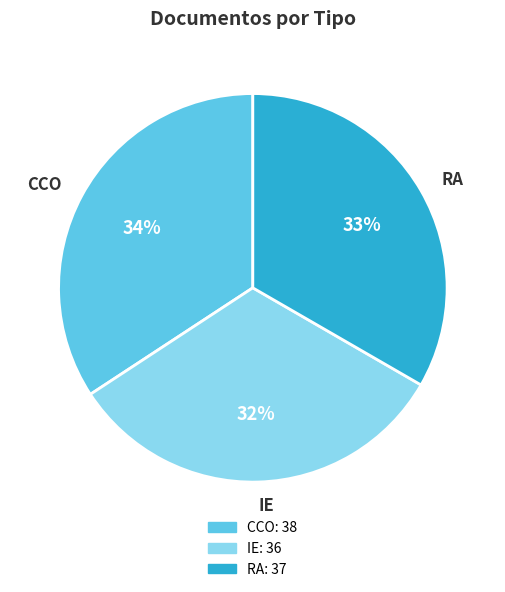

To the nearest percent, what is the difference between the largest and smallest slice percentages?

2%